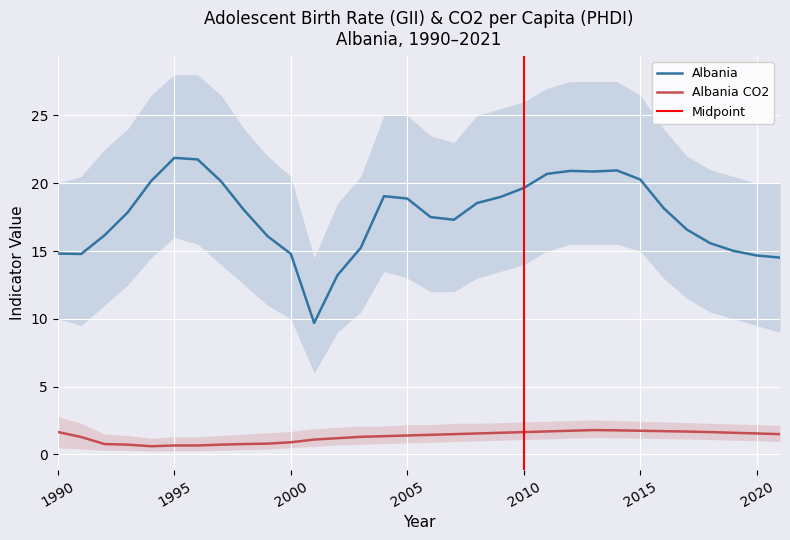

True or false: Albania CO2 and Albania intersect in this chart.

False